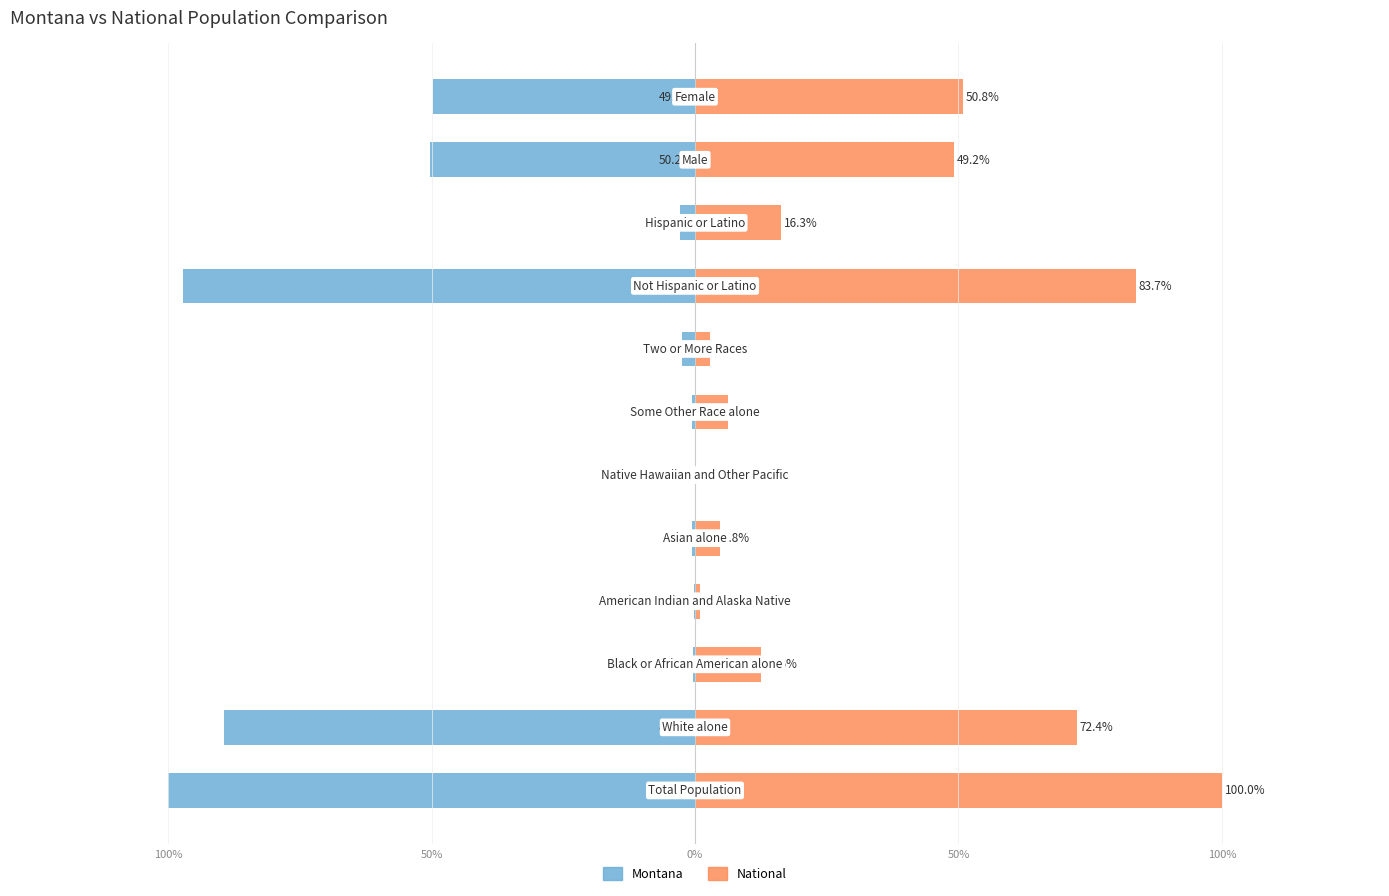

What is the difference between the maximum and minimum values in the Montana series?

99.9